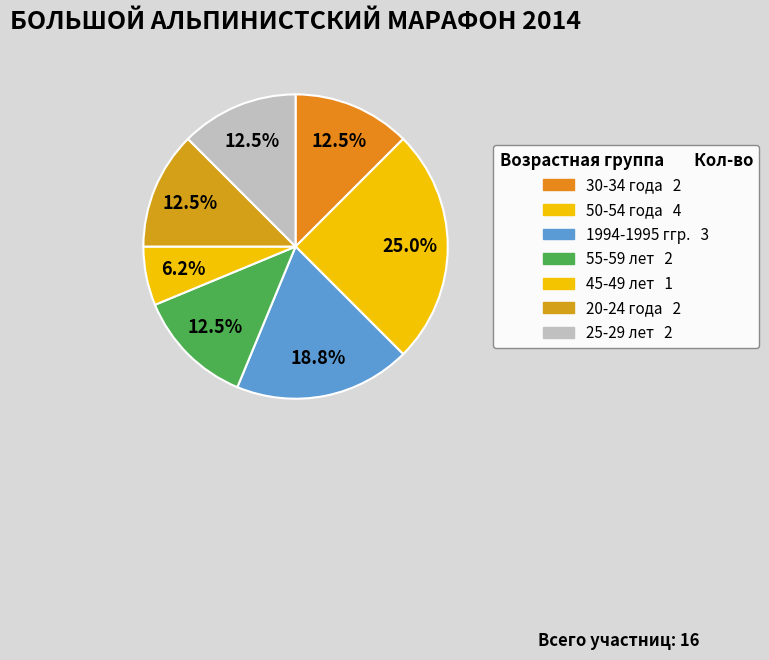

Count the number of slices in the pie.

7